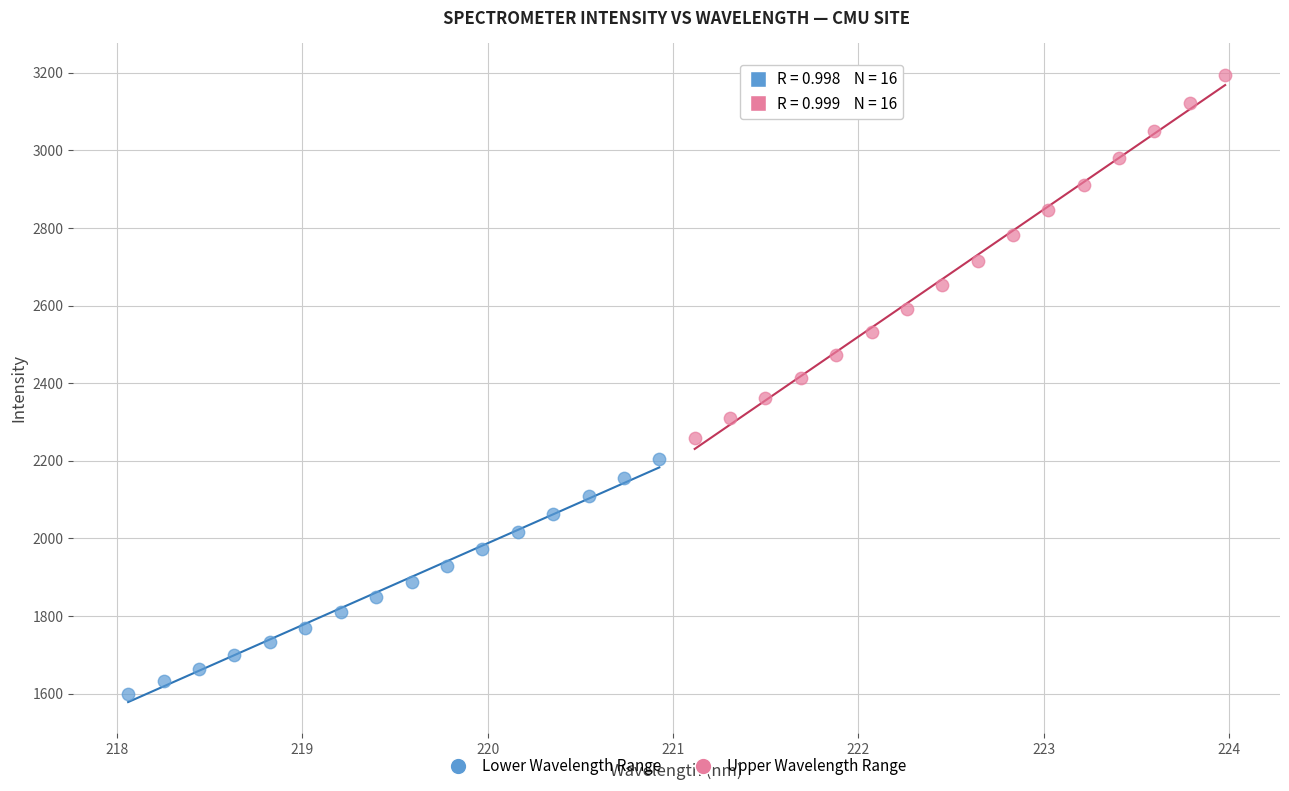

What are all the series names shown in the legend?

Lower Wavelength Range, Upper Wavelength Range